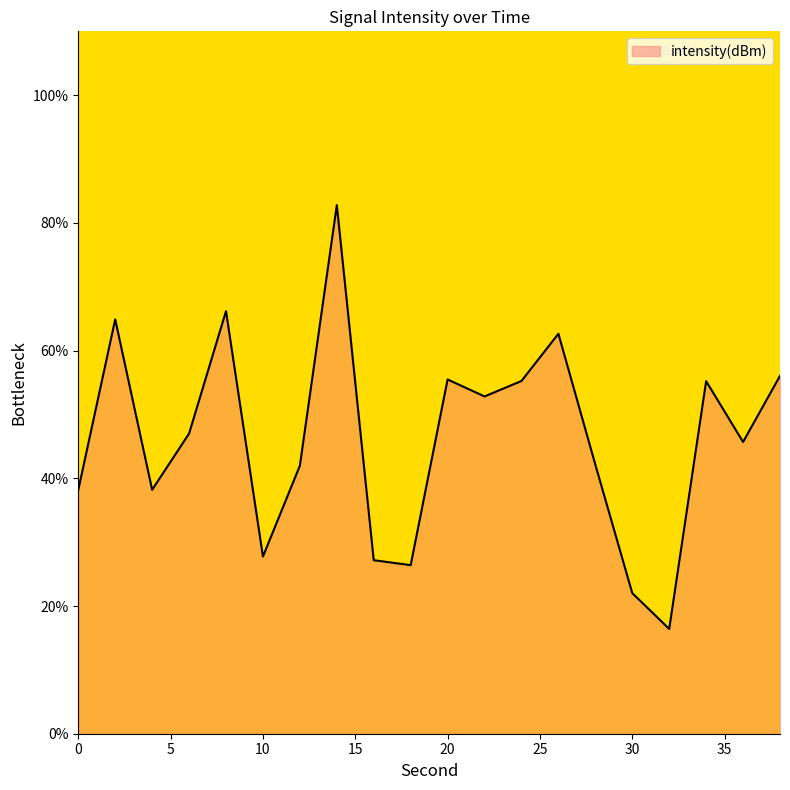

What is the difference between the maximum and minimum values?

66.4